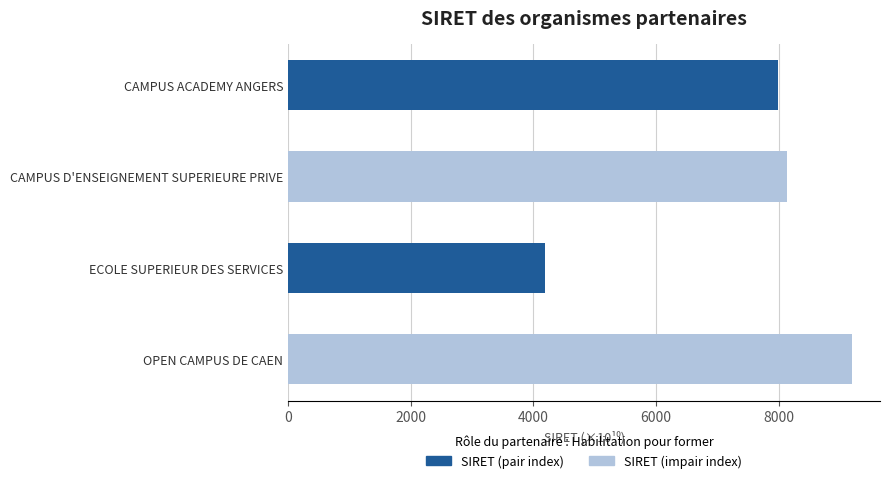

What is the difference between the maximum and minimum values?

5008.9